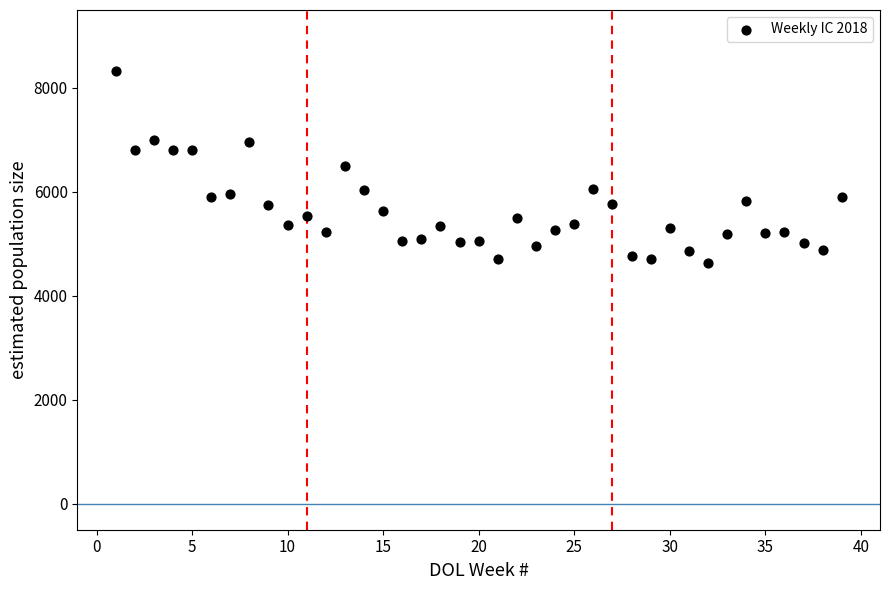

What is the range of Y values (max minus min)?

3695